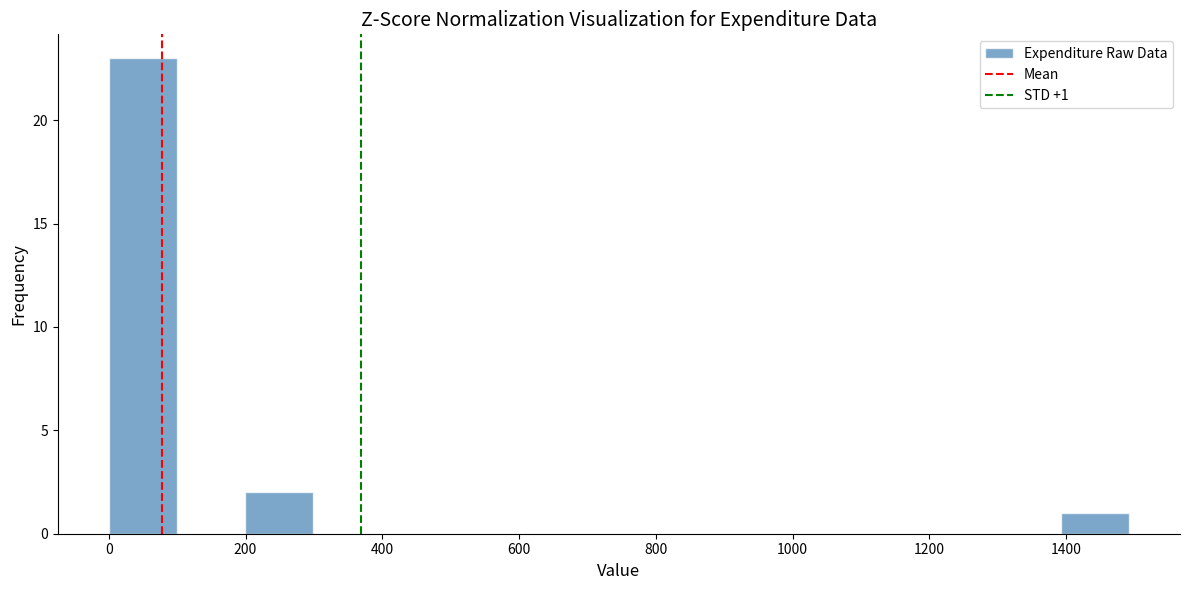

Which range on the x-axis has the tallest bar?

0 to 100